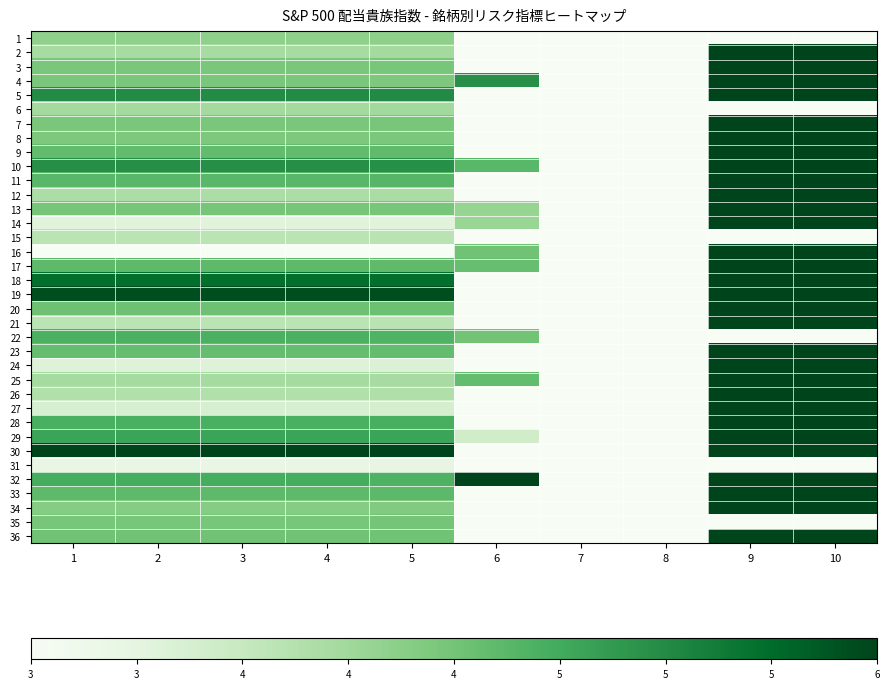

Which category has the highest value across all series?

9